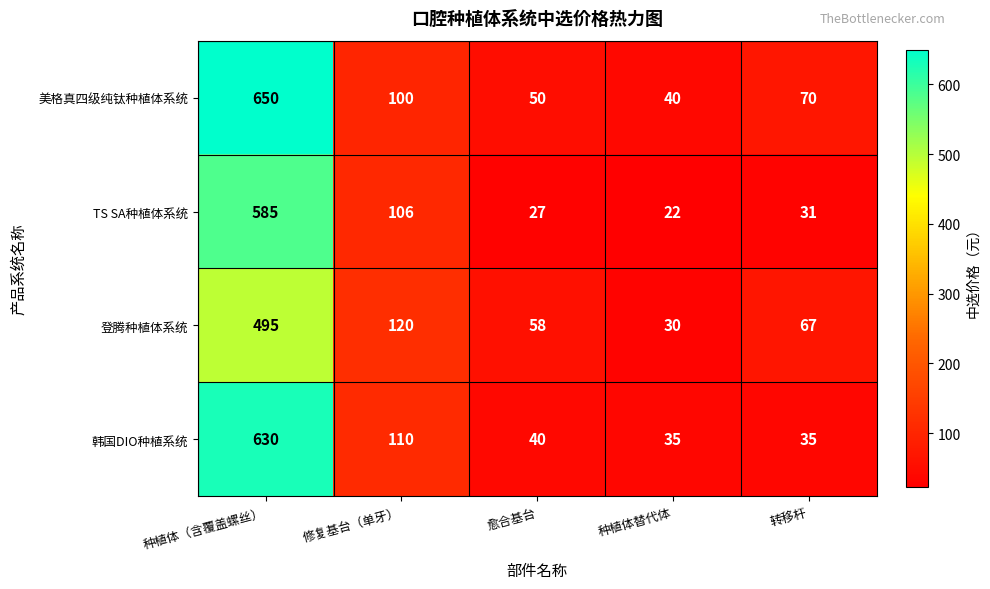

What is the difference between the highest and lowest values at 修复基台（单牙）?

20